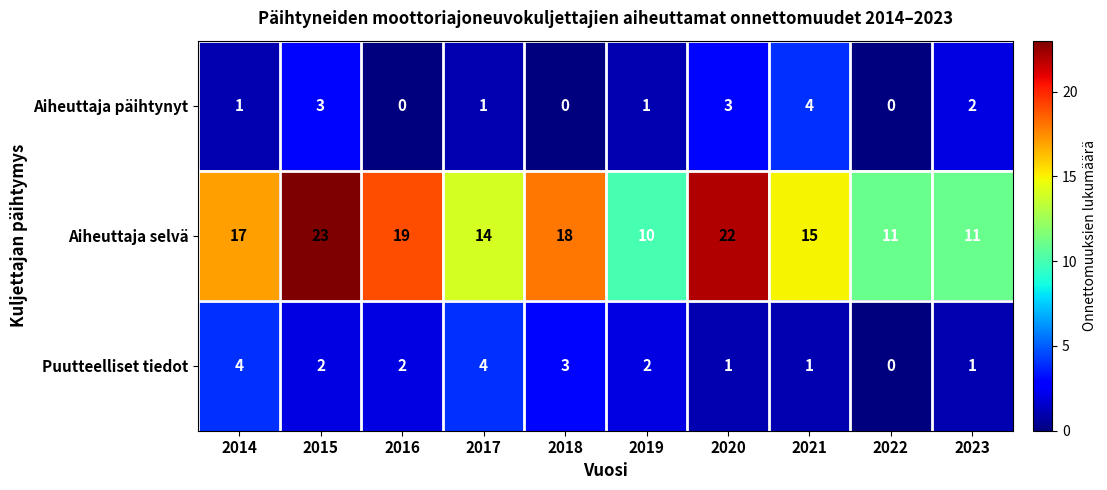

Which series has the largest total across all categories?

Aiheuttaja selvä